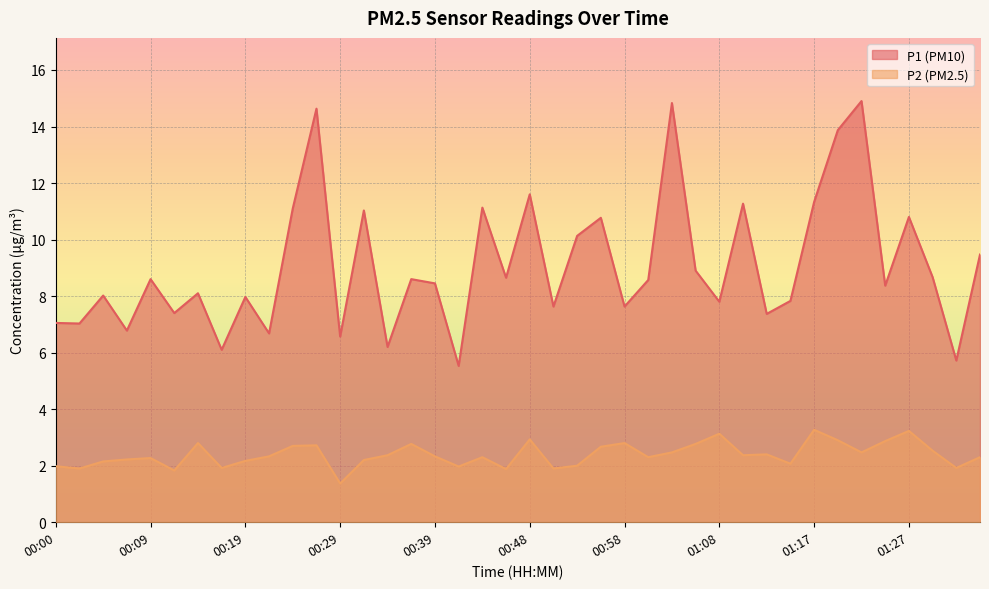

Is it true that P1 equals 7.0 at 00:00?

True